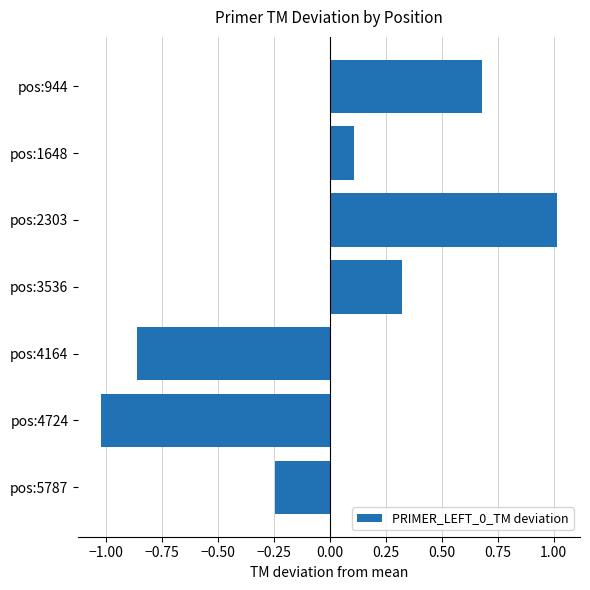

At which category does the chart reach its peak across all series?

pos:2303